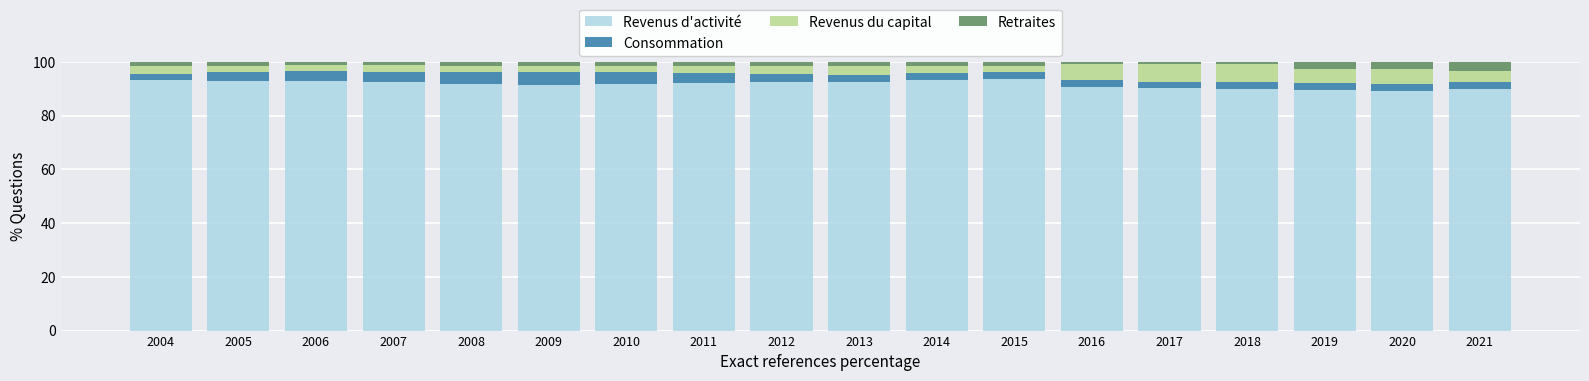

Does the chart contain any negative values?

No